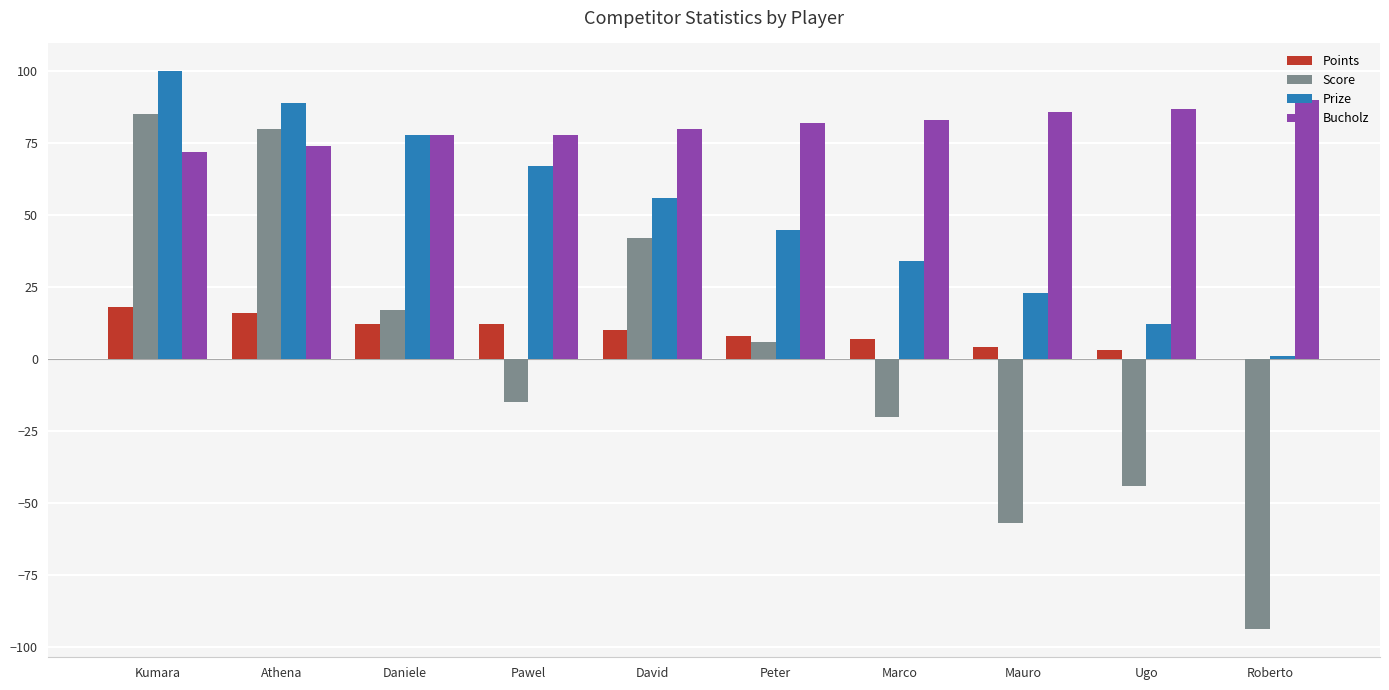

What is the total value across all series at Kumara?

275